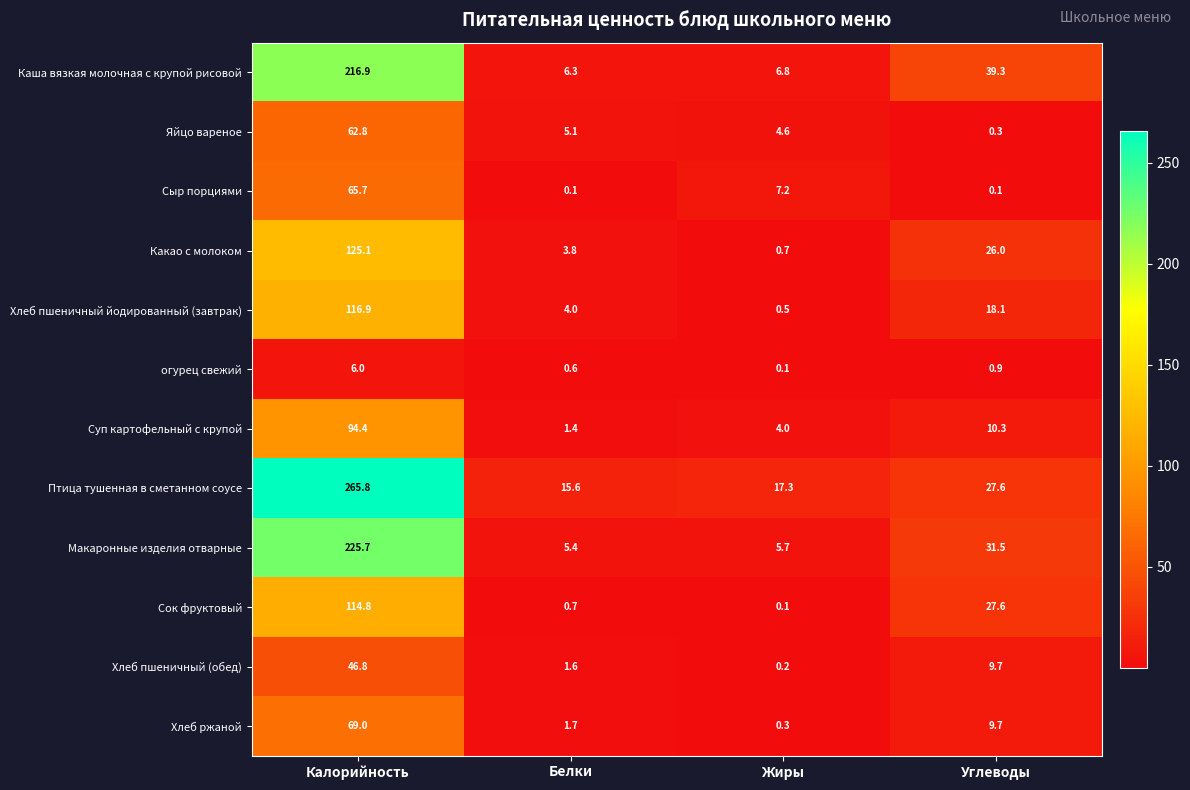

What is the spread (max minus min) of values at Калорийность?

259.8